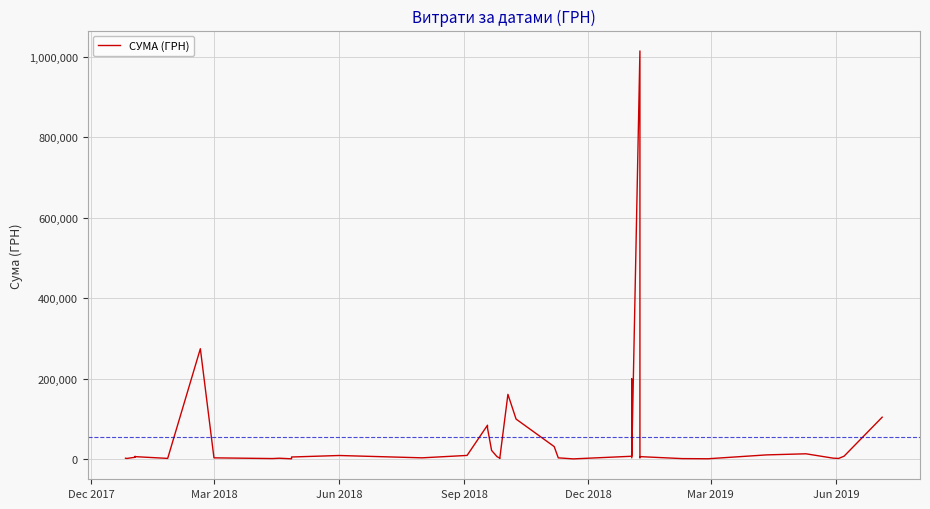

What is the minimum value shown in the chart?

352.0